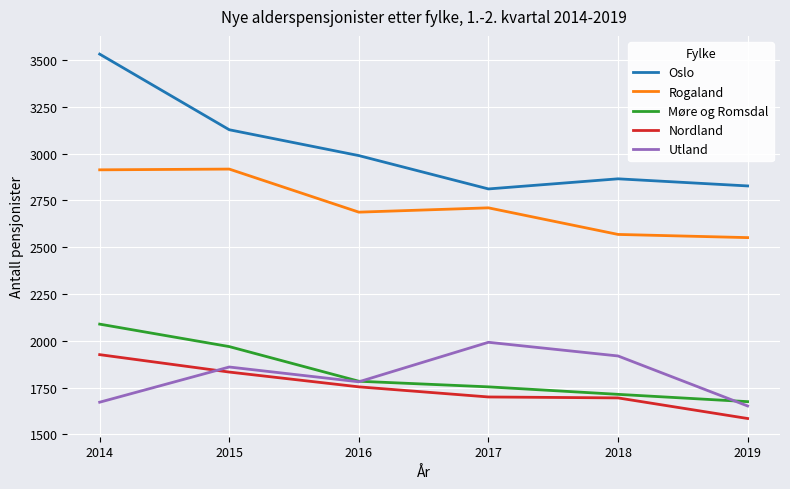

Is the value of Nordland at 2019 greater than the value of Rogaland at 2017?

No